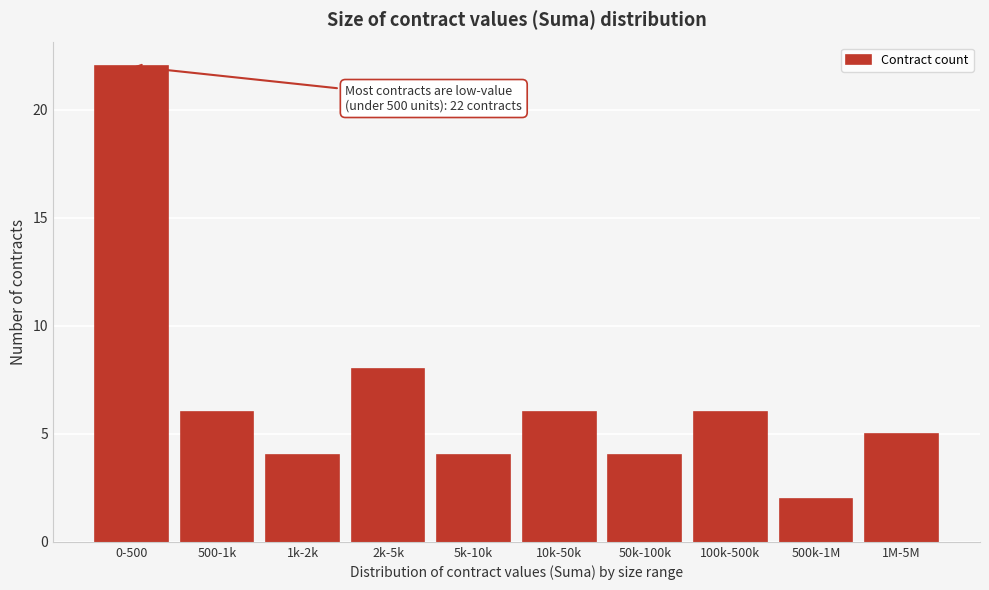

Reading right to left, transcribe all the data shown in this chart.

1M-5M=5	500k-1M=2	100k-500k=6	50k-100k=4	10k-50k=6	5k-10k=4	2k-5k=8	1k-2k=4	500-1k=6	0-500=22